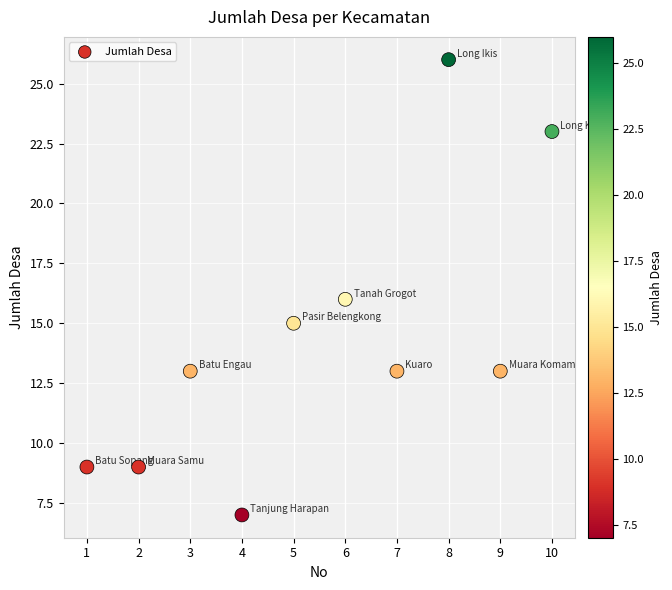

What is the average X value?

6